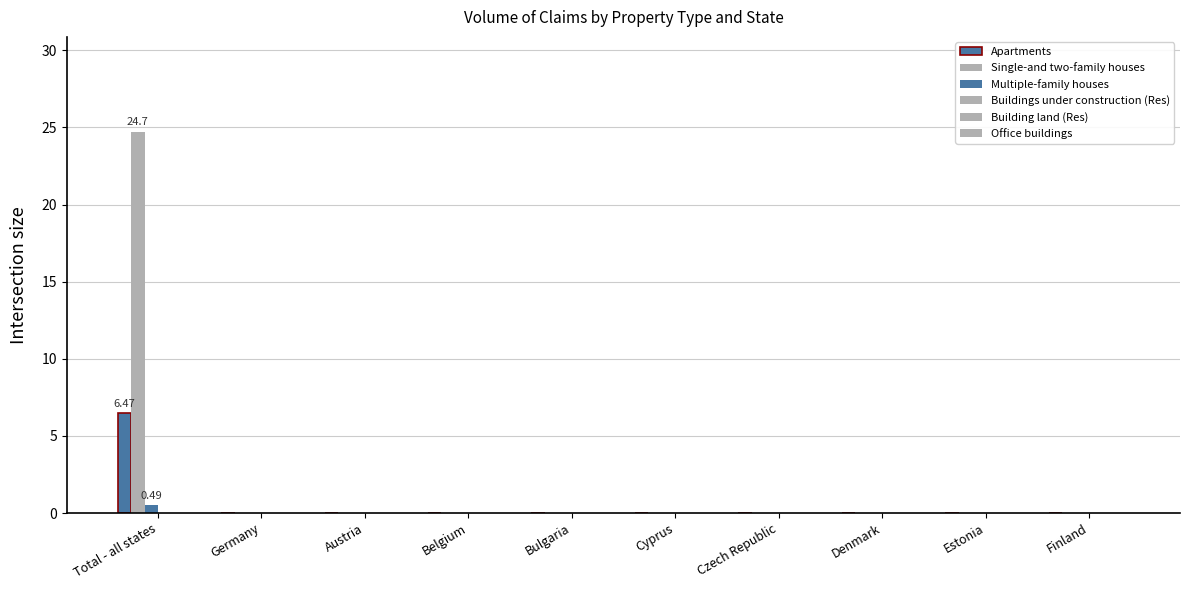

How many groups of bars are there?

10